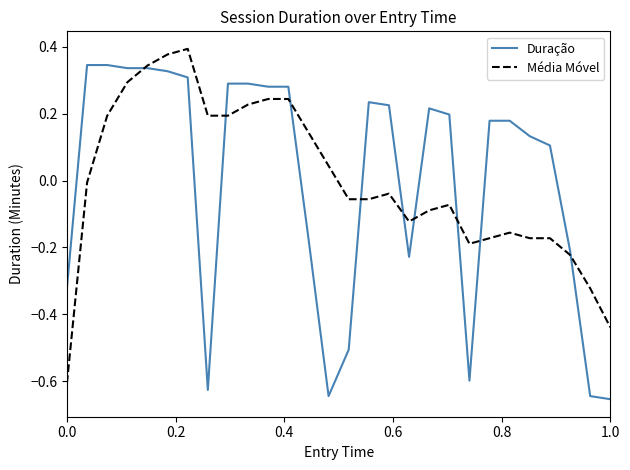

Reading left to right, transcribe all the data shown in this chart.

Duração: -0.3	0.3	0.3	0.3	0.3	0.3	0.3	-0.6	0.3	0.3	0.3	0.3	-0.2	-0.6	-0.5	0.2	0.2	-0.2	0.2	0.2	-0.6	0.2	0.2	0.1	0.1	-0.2	-0.6	-0.7
Média Móvel: -0.6	-0.0	0.2	0.3	0.3	0.4	0.4	0.2	0.2	0.2	0.2	0.2	0.1	0.0	-0.1	-0.1	-0.0	-0.1	-0.1	-0.1	-0.2	-0.2	-0.2	-0.2	-0.2	-0.2	-0.3	-0.4